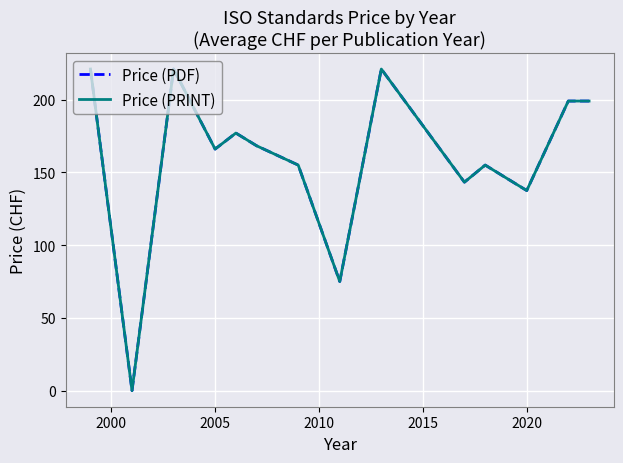

Does the chart have visible grid lines?

Yes